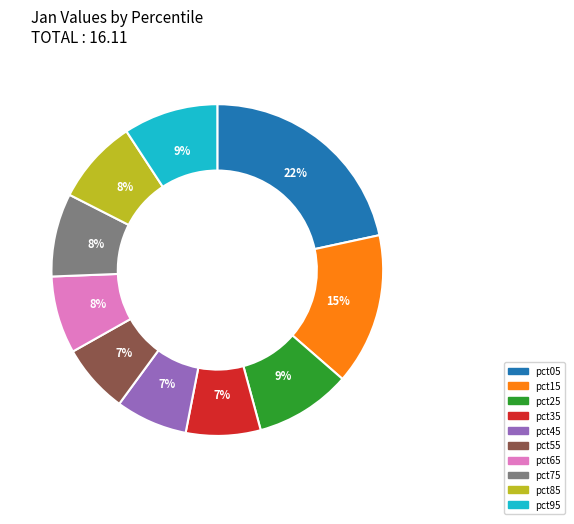

Count the number of slices in the pie.

10